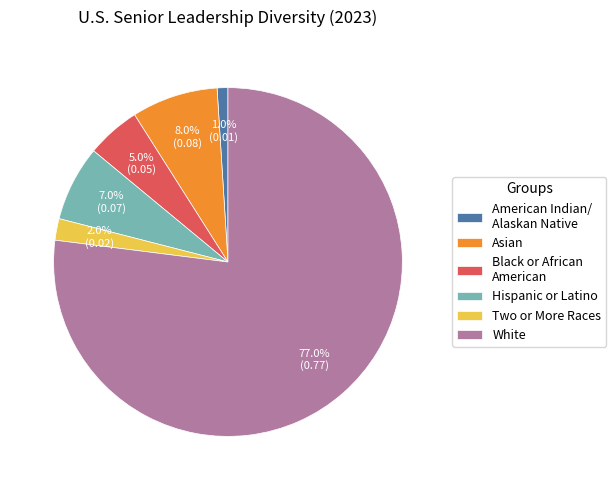

Is there a majority slice in this chart?

Yes